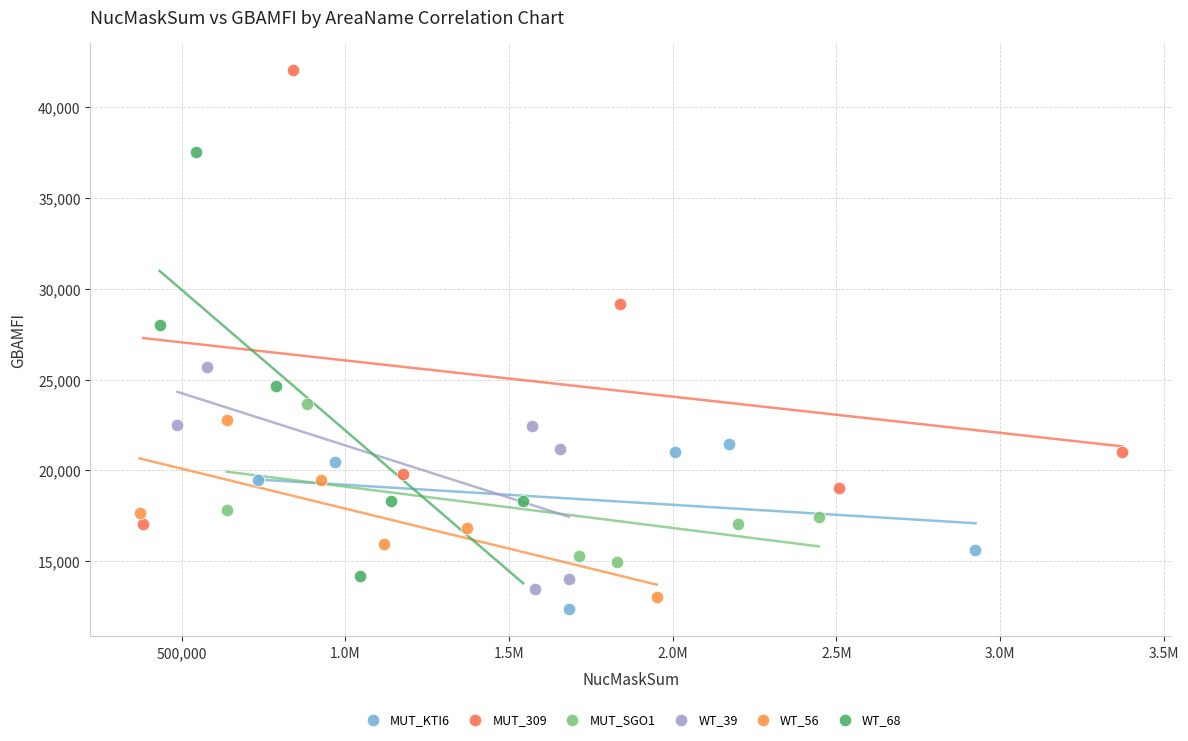

Which series contains the highest Y value?

MUT_309